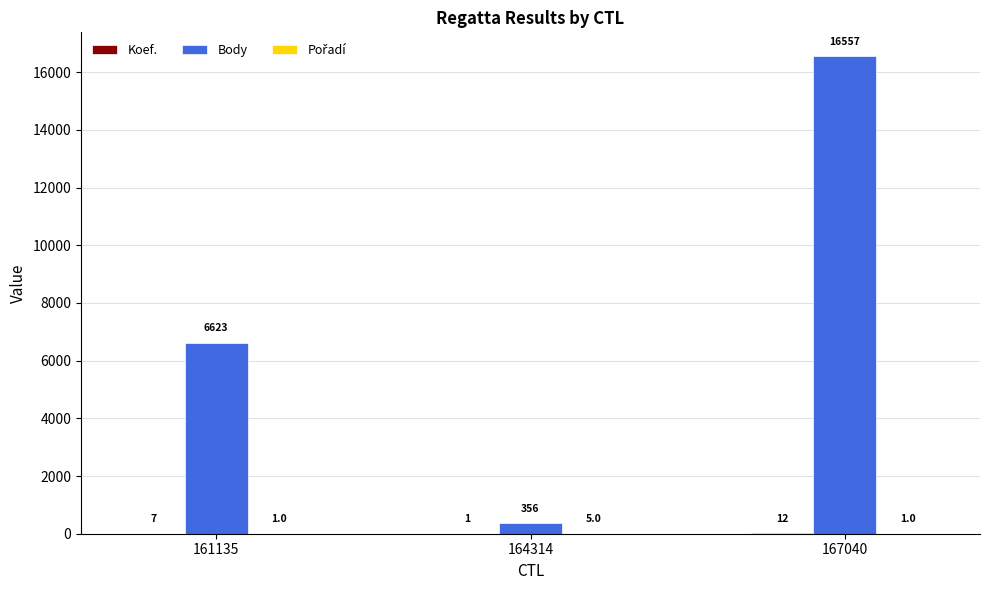

What is the greatest value displayed?

16557